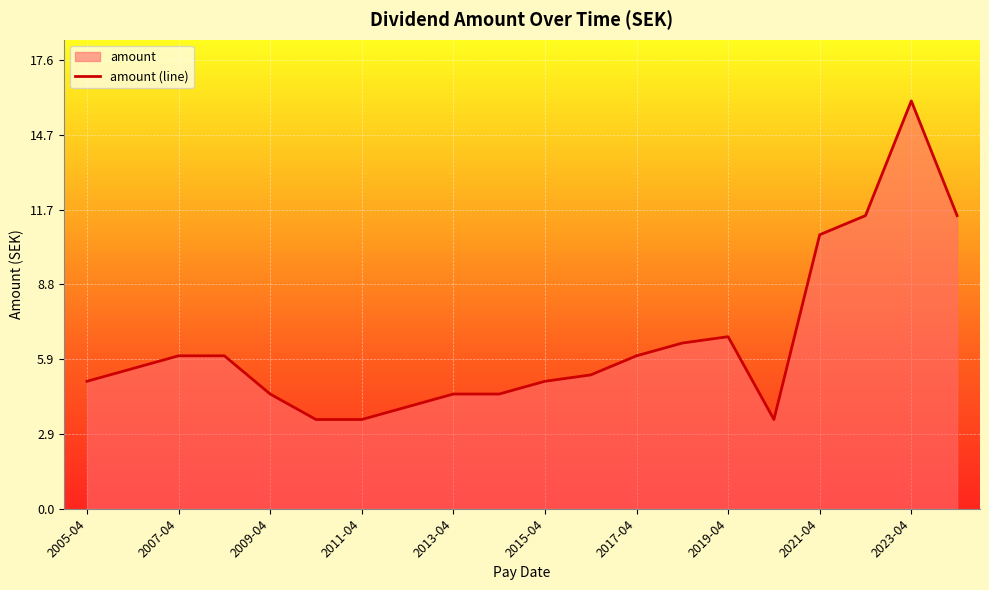

Which has a higher value, 2008-04-10 or 2023-04-04?

2023-04-04